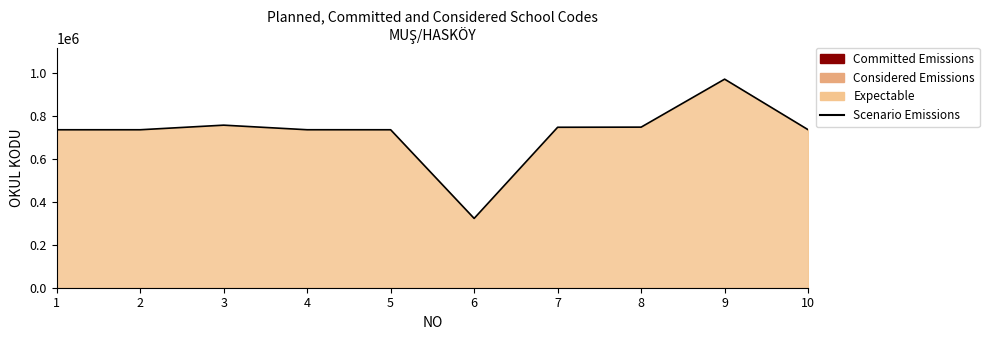

Reading right to left, what are all the values shown in this chart?

736297	971912	748344	747752	323038	736115	736198	757569	736135	736091